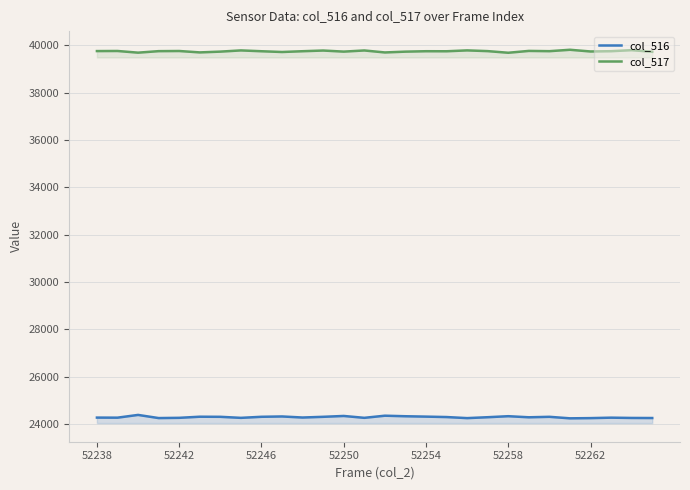

At 52246, list the series in order from smallest to largest.

col_516, col_517